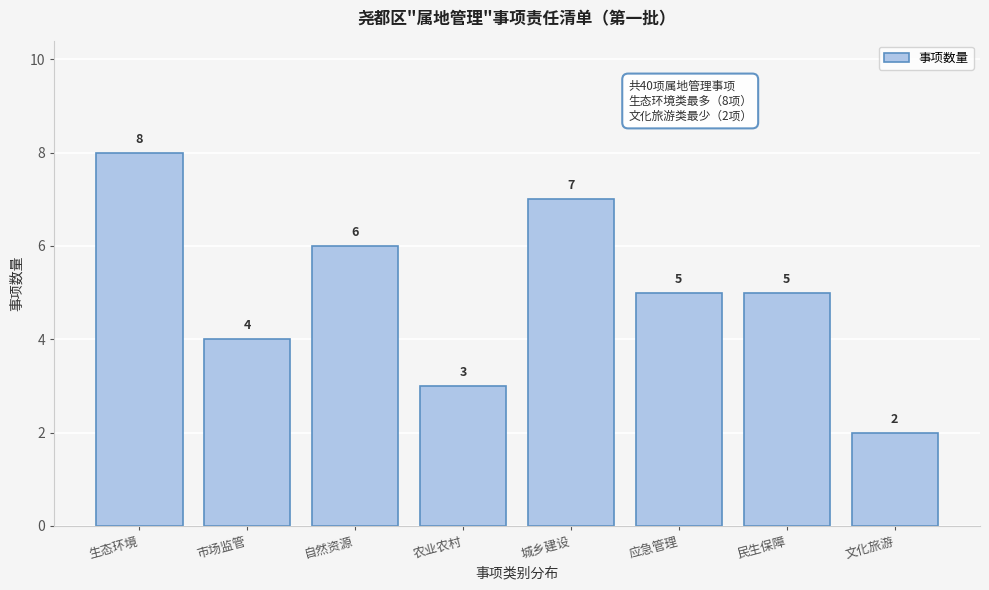

Reading left to right, what are all the values shown in this chart?

生态环境=8	市场监管=4	自然资源=6	农业农村=3	城乡建设=7	应急管理=5	民生保障=5	文化旅游=2